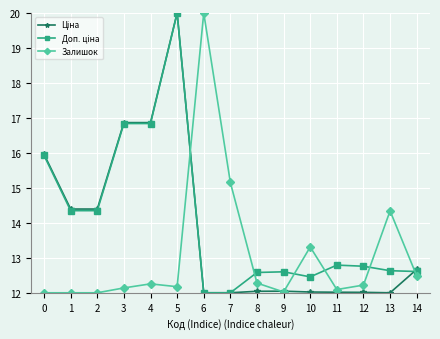

True or false: Залишок has more than 2 interior local peaks.

True